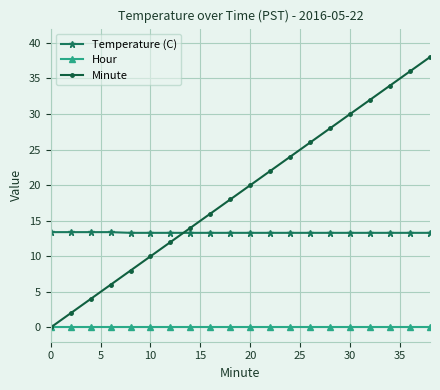

What is the maximum value shown in the chart?

38.0